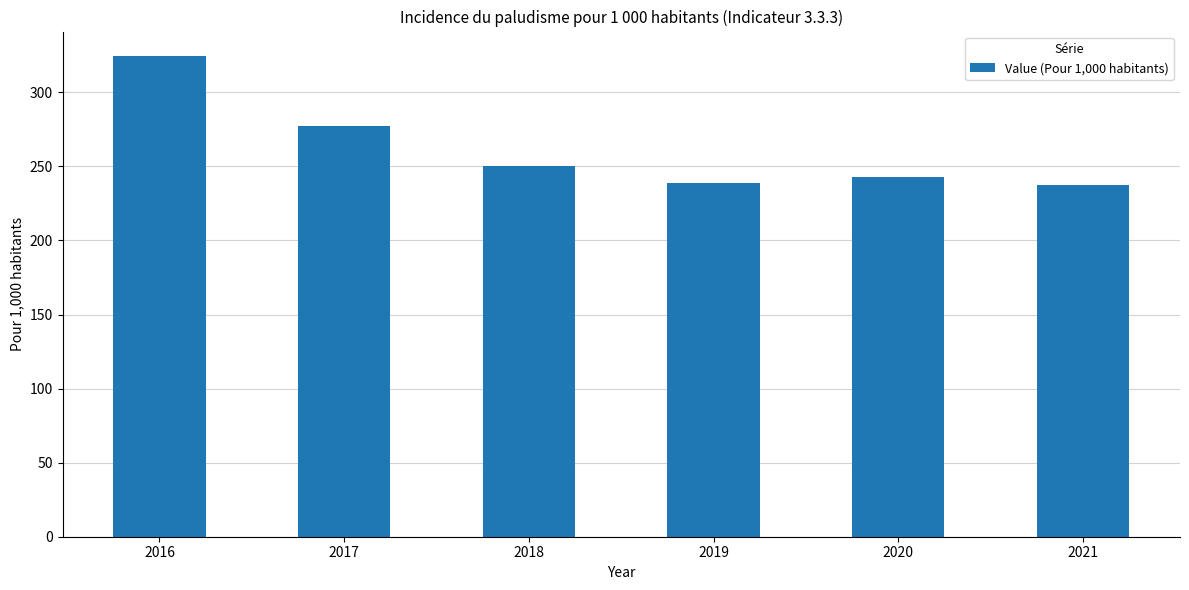

What is the change in value from 2018 to 2020?

-7.6